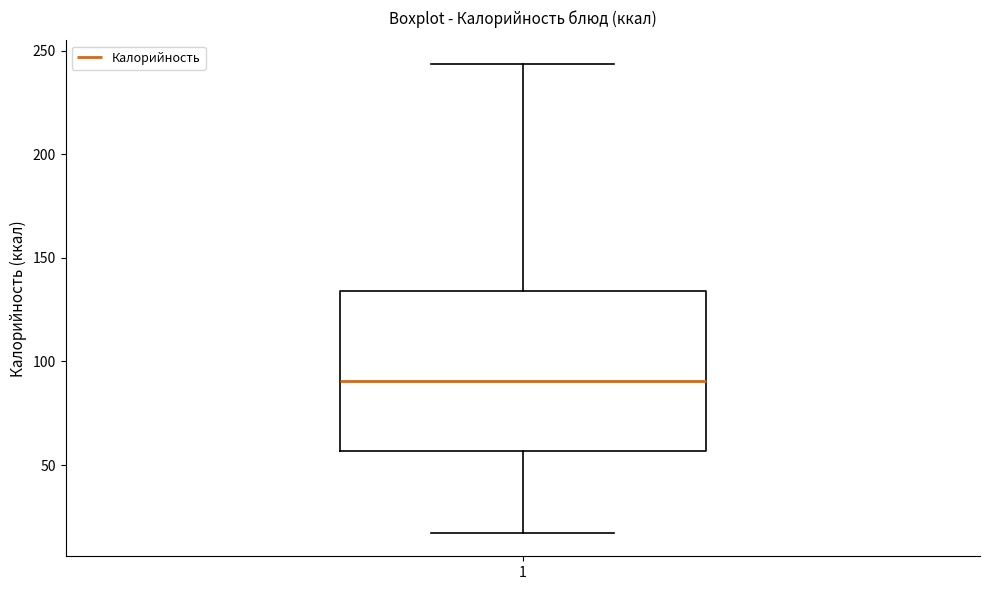

Read this box plot against the y-axis: the position of the median line, the range covered by the box, and the ends of both whiskers. The values are not printed on the chart, so give them approximately, as read against the axis.

median 90, box 55 to 135, whiskers 15 to 245